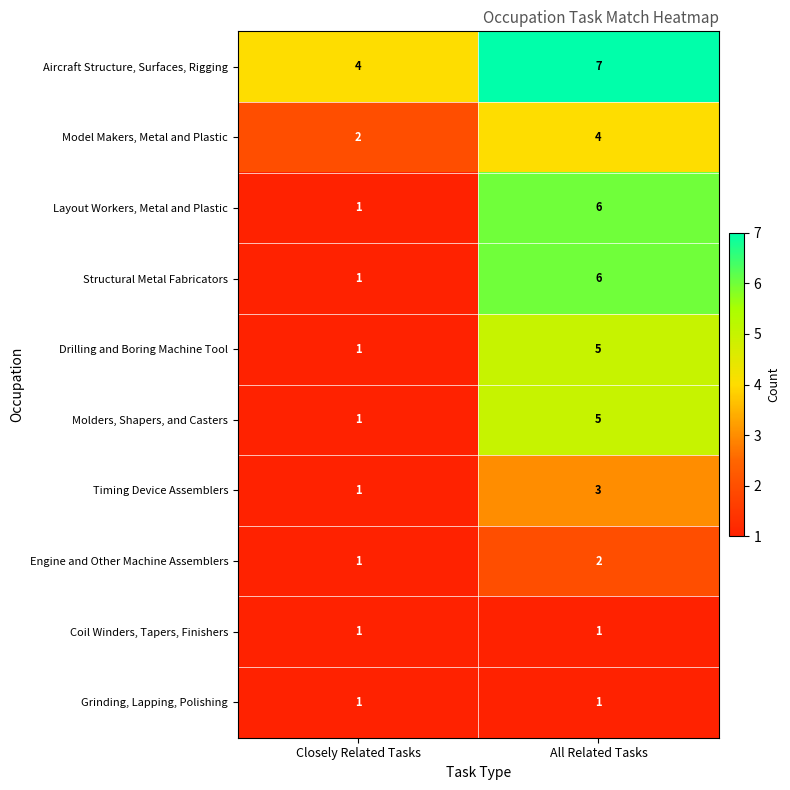

What is the greatest value displayed?

7